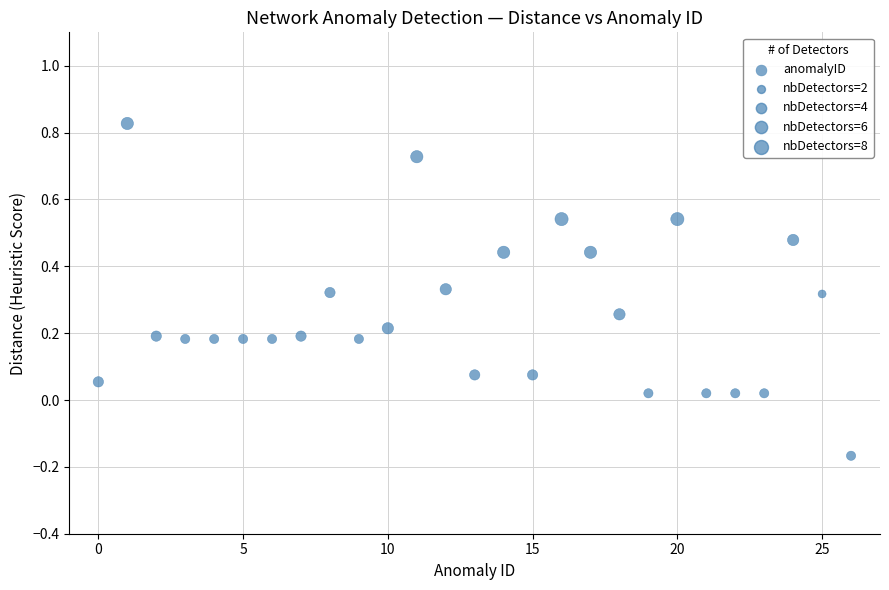

What is the range of Y values (max minus min)?

1.0